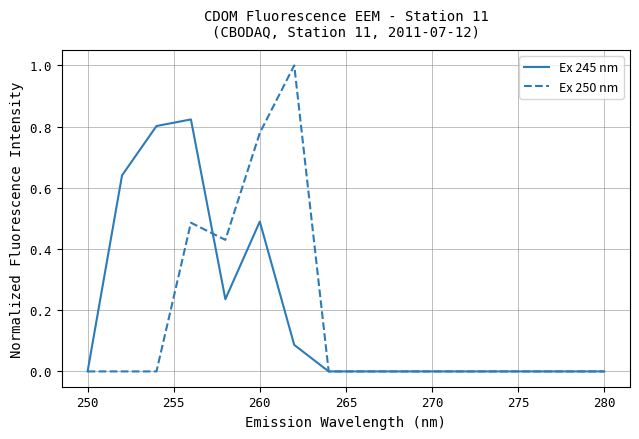

Which series has the largest range (max minus min)?

Ex 250 nm